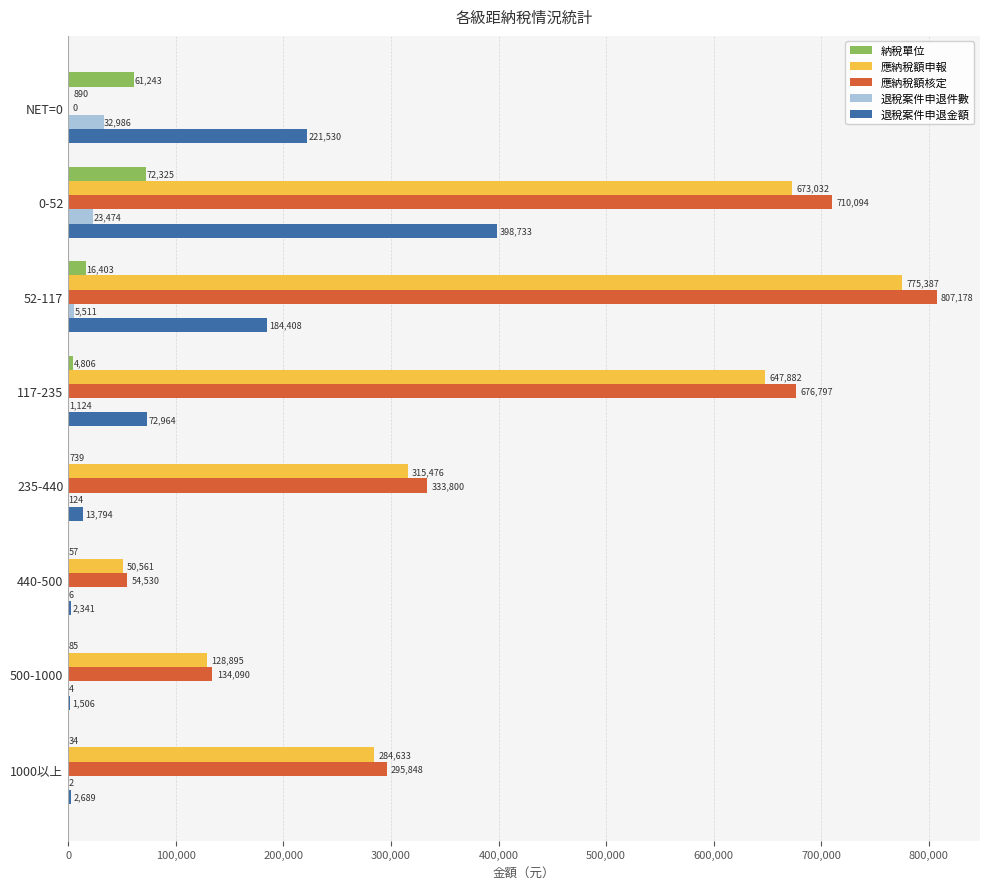

How many distinct data groups are displayed?

5